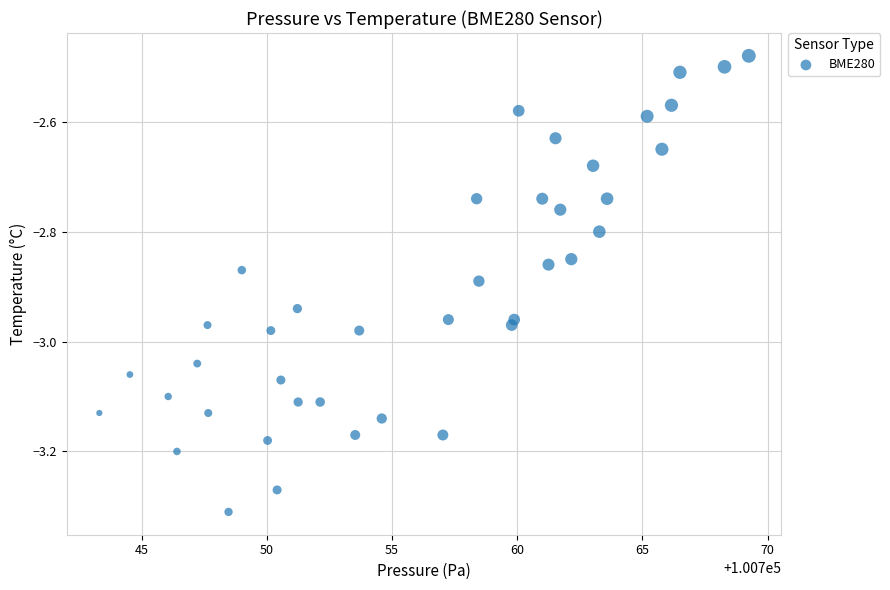

What is the range of X values (max minus min)?

25.9